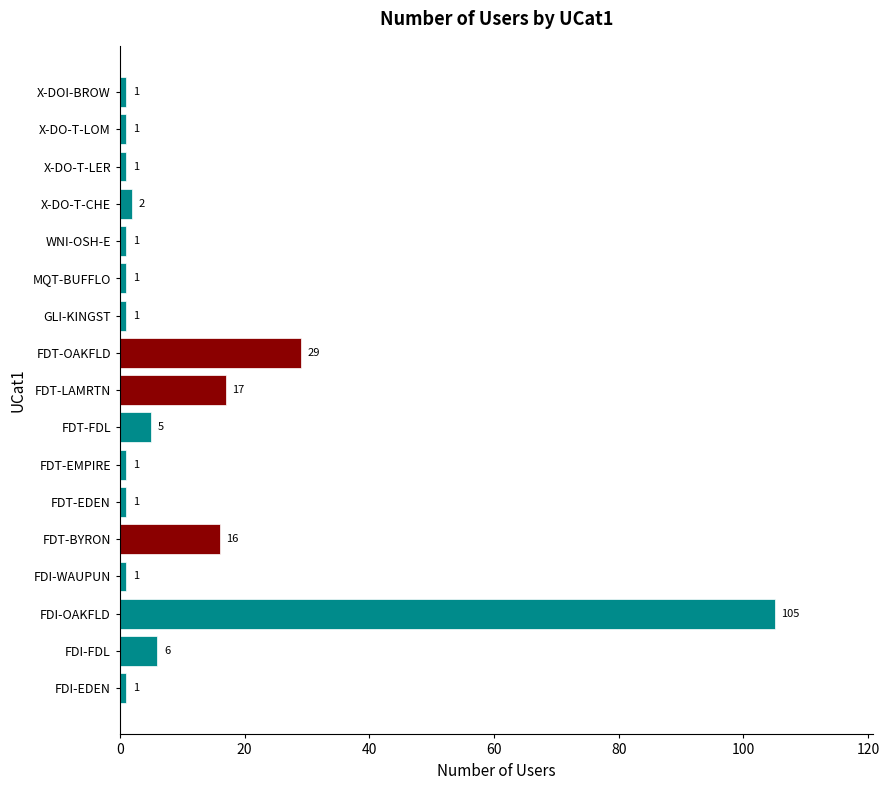

The value at MQT-BUFFLO is 1. True or false?

True